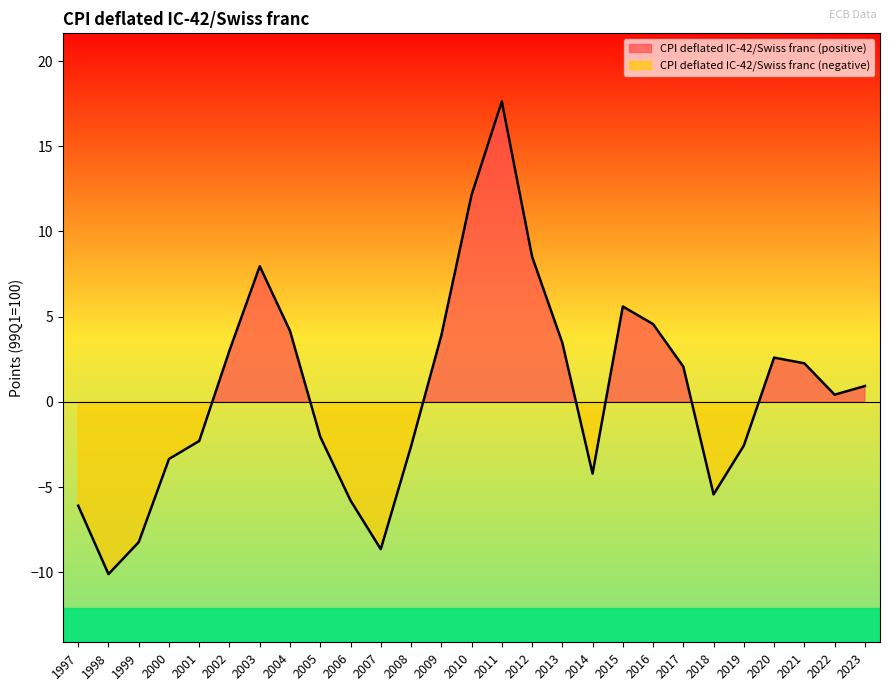

What is the difference between the second highest and minimum values?

22.2